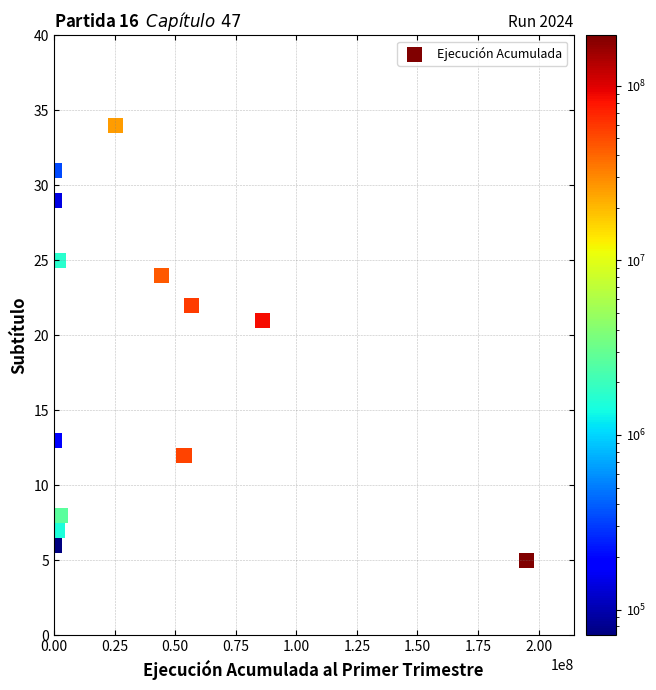

What is the range of Y values (max minus min)?

29